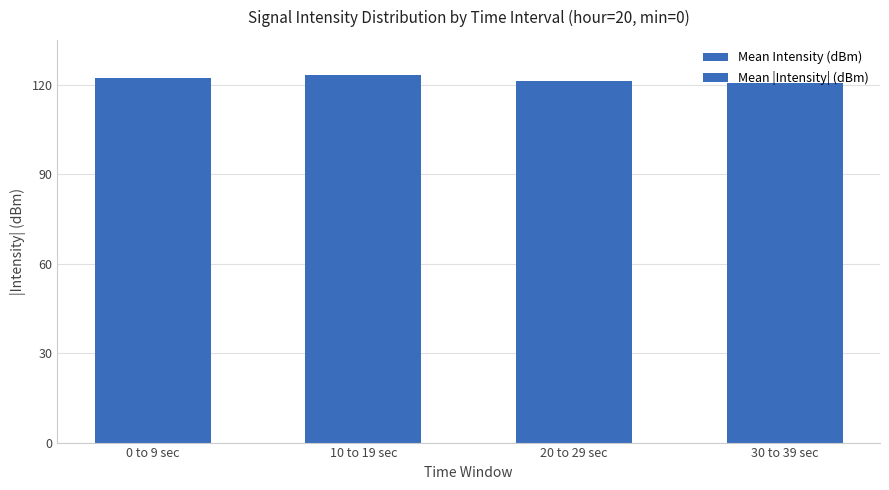

Reading left to right, list all the values displayed in this chart.

Mean Intensity (dBm): 0 to 9 sec=-122.3	10 to 19 sec=-123.3	20 to 29 sec=-121.1	30 to 39 sec=-120.5
Mean |Intensity| (dBm): 0 to 9 sec=122.3	10 to 19 sec=123.3	20 to 29 sec=121.1	30 to 39 sec=120.5